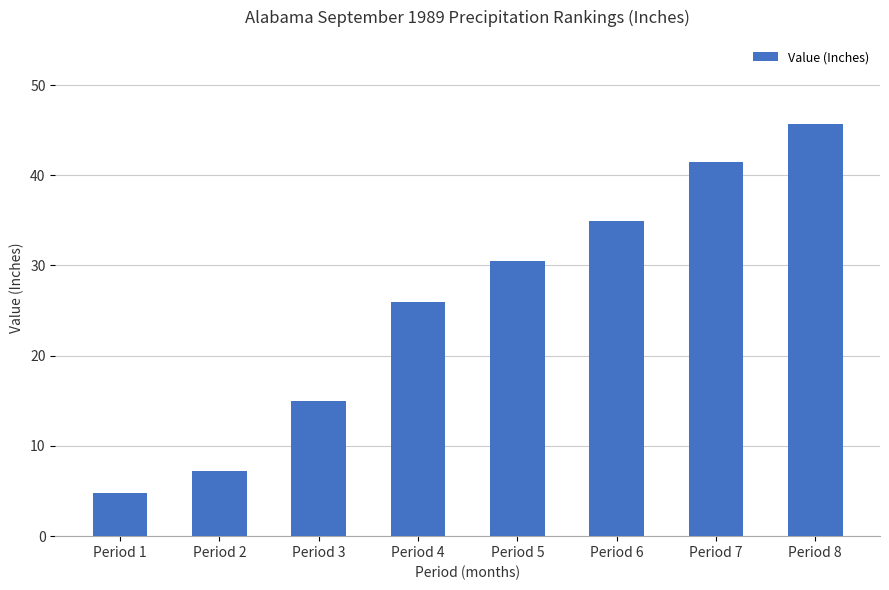

At which label is the value closest to 25?

Period 4